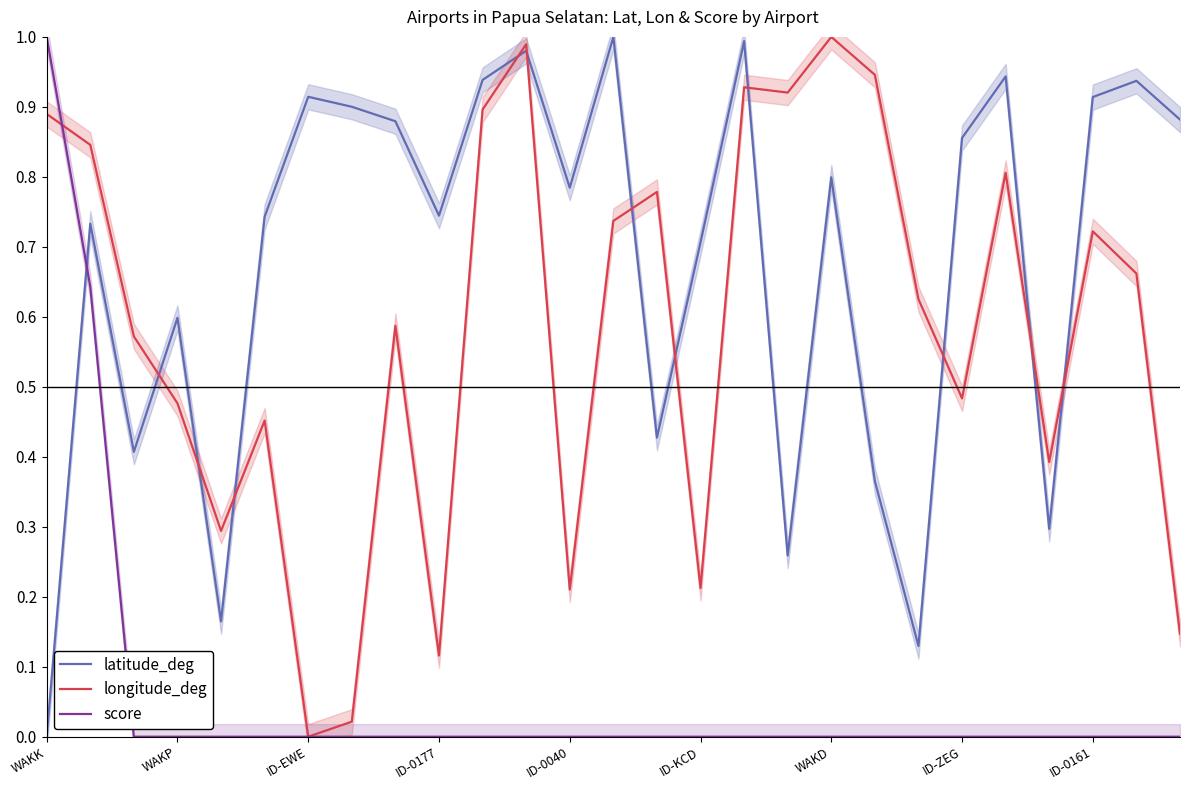

In longitude_deg, how many points are lower than both neighbors (excluding endpoints)?

8